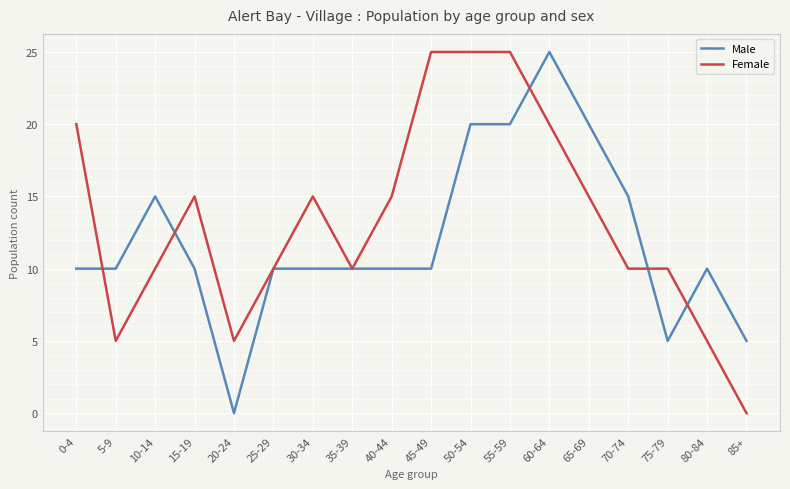

At 65-69, list the series in order from largest to smallest.

Male, Female